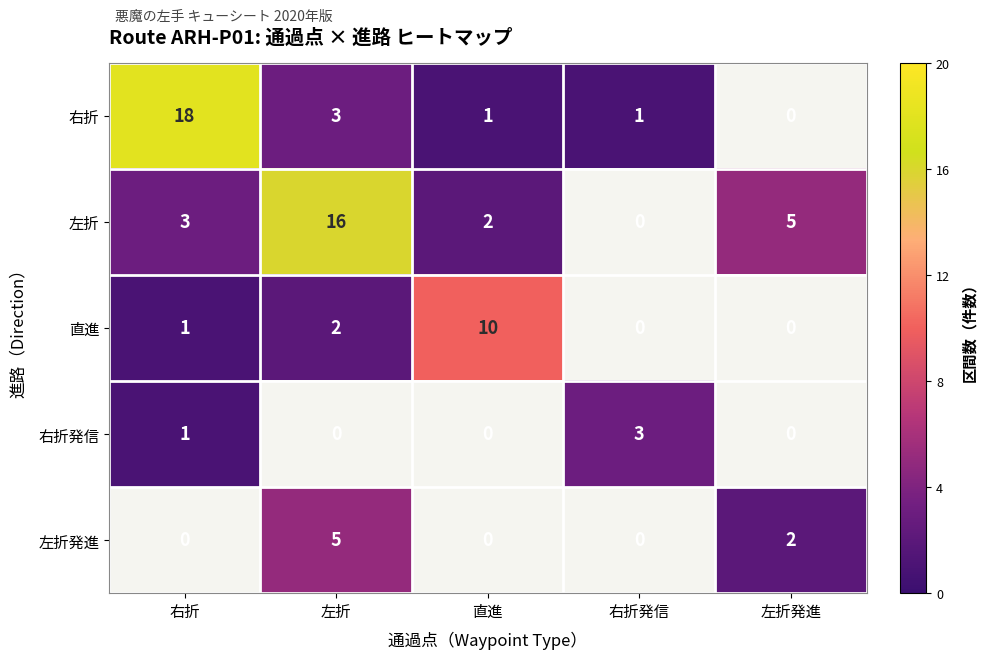

What is the minimum value shown in the chart?

1.0